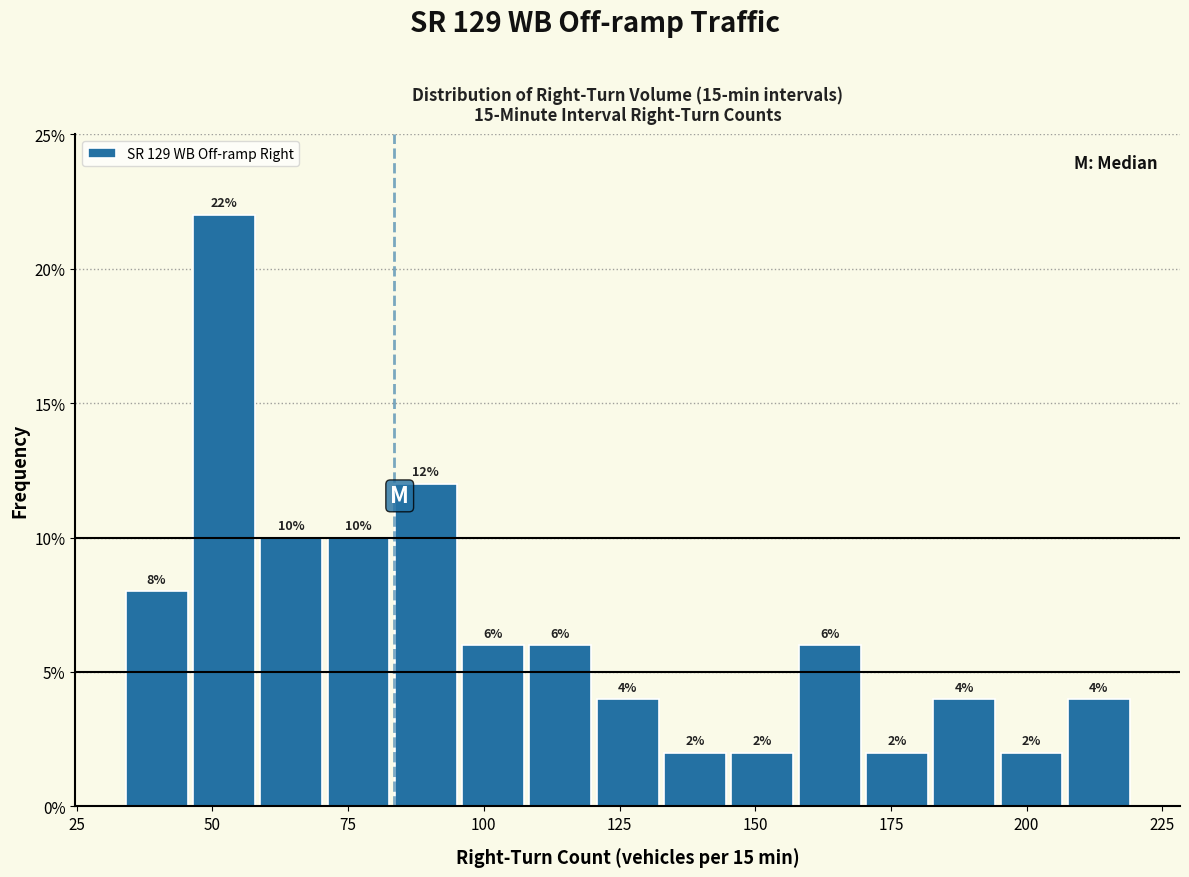

Around what value on the x-axis is the tallest bar? Give the approximate position of its centre, as read against the axis.

50